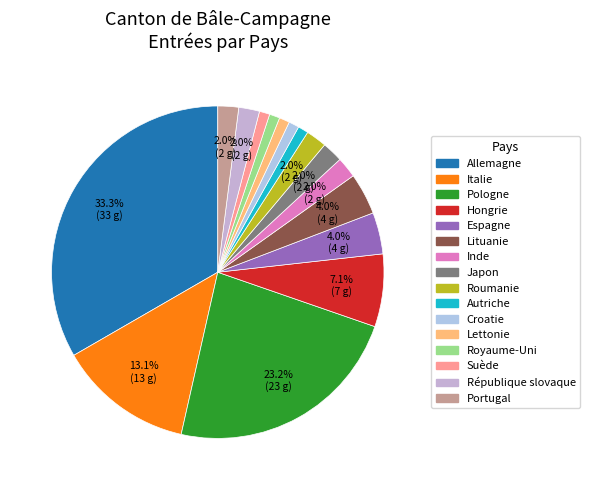

Does any single category account for the majority?

No